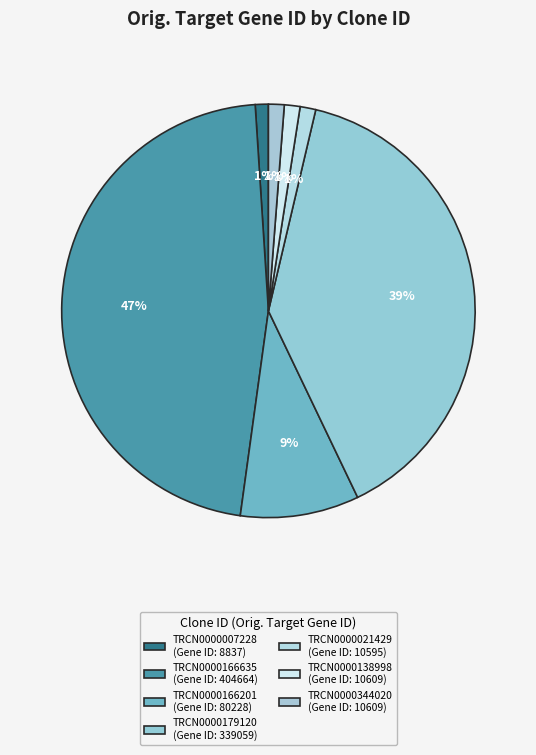

What is the change in value from TRCN0000166201 to TRCN0000021429?

-69633